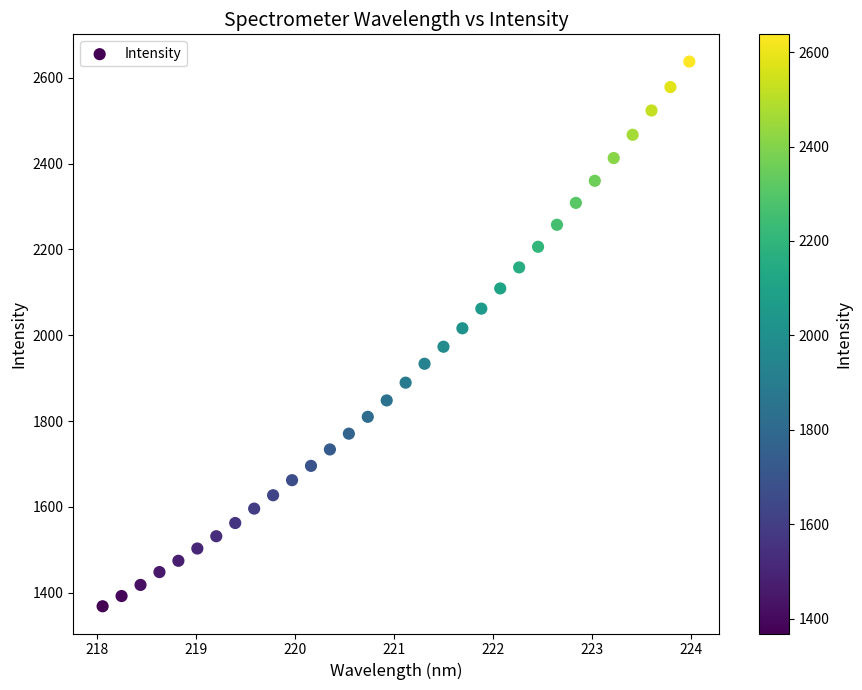

What Y value in the scatter plot is closest to 2002?

2016.2